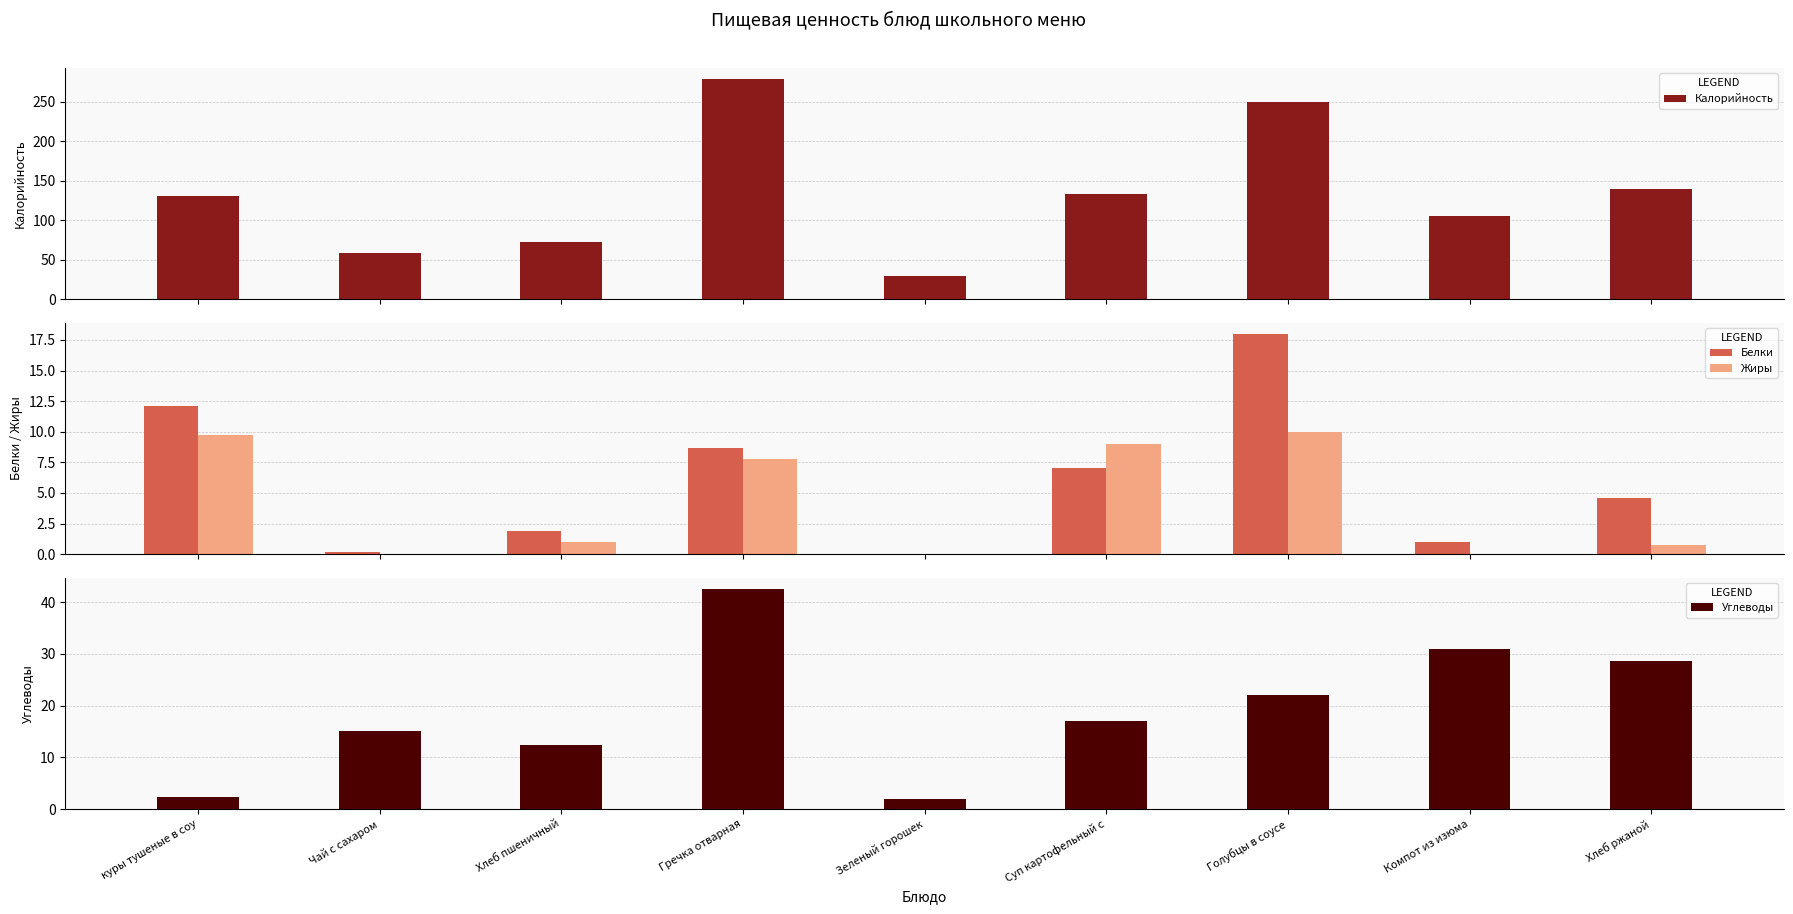

What is the total value across all series at Голубцы в соусе?

300.0